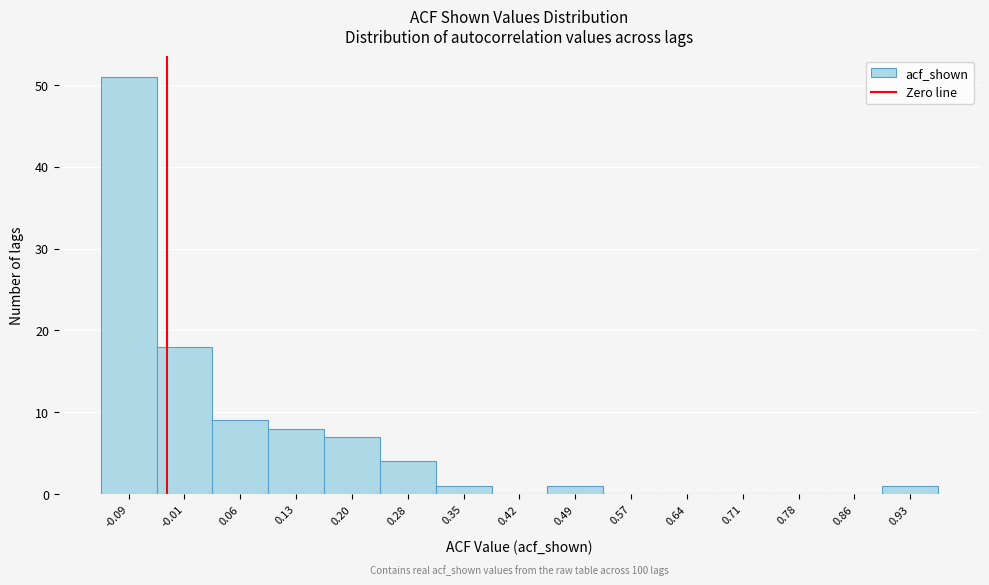

Reading left to right, what are all the values shown in this chart?

-0.09=51	-0.01=18	0.06=9	0.13=8	0.20=7	0.28=4	0.35=1	0.42=0	0.49=1	0.57=0	0.64=0	0.71=0	0.78=0	0.86=0	0.93=1